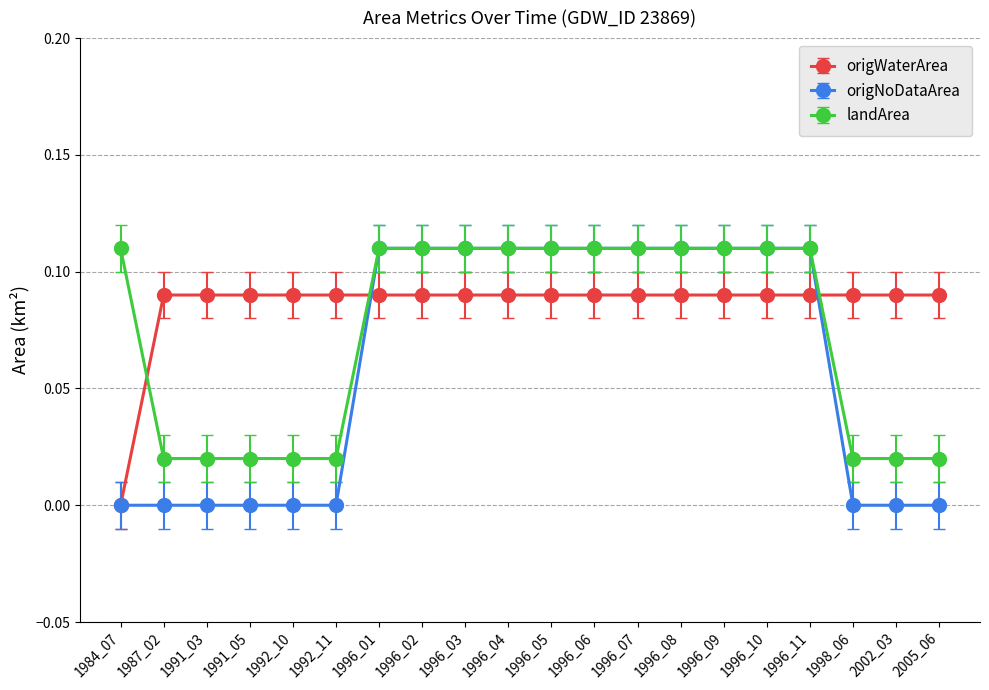

What is the sum of all origNoDataArea values?

1.2